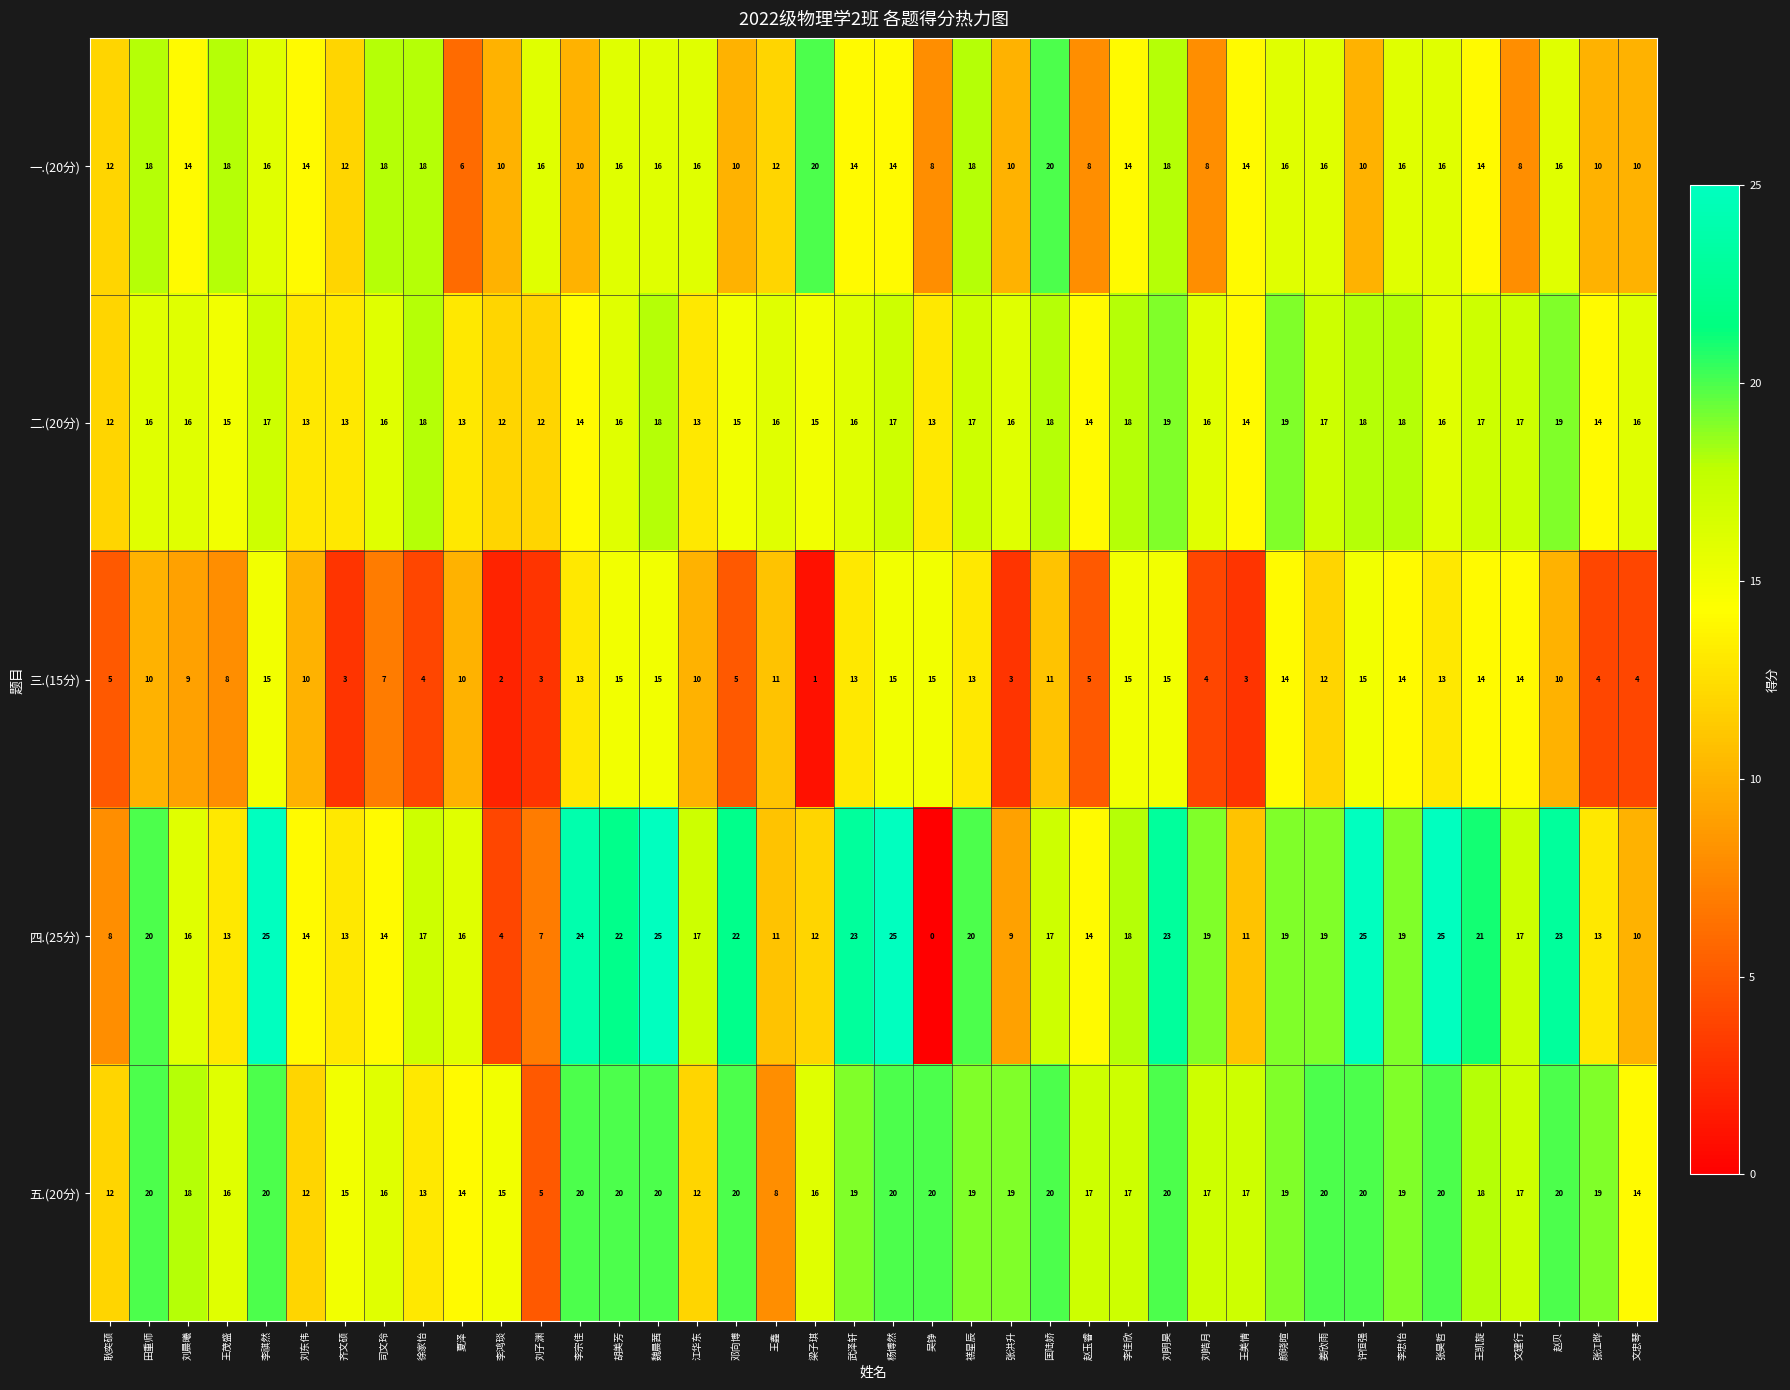

At which category is the sum across all series the highest?

刘明昊